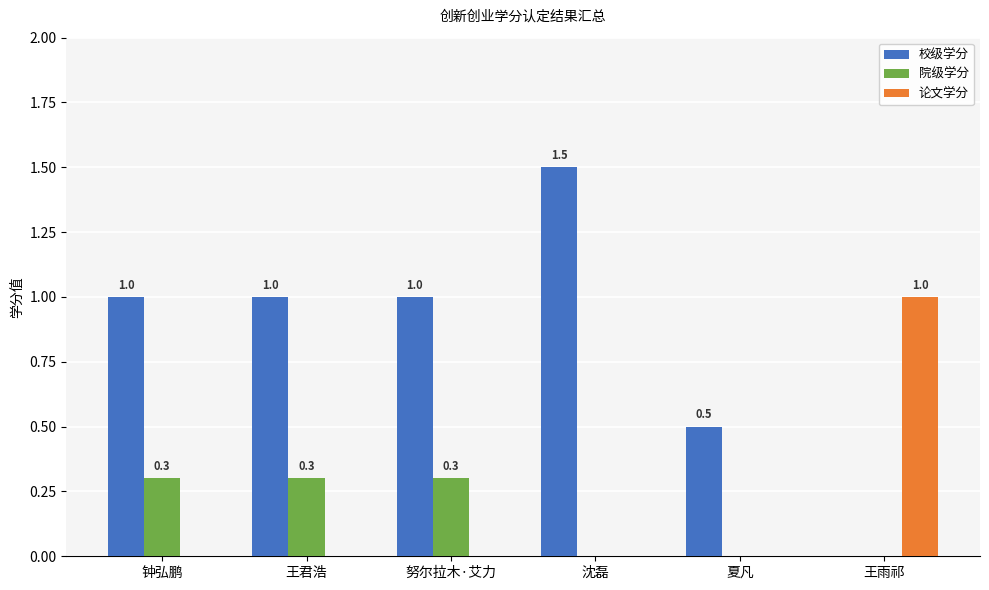

Reading right to left, transcribe all the data shown in this chart.

校级学分: 王雨祁=0.0	夏凡=0.5	沈磊=1.5	努尔拉木·艾力=1.0	王君浩=1.0	钟弘鹏=1.0
院级学分: 王雨祁=0.0	夏凡=0.0	沈磊=0.0	努尔拉木·艾力=0.3	王君浩=0.3	钟弘鹏=0.3
论文学分: 王雨祁=1.0	夏凡=0.0	沈磊=0.0	努尔拉木·艾力=0.0	王君浩=0.0	钟弘鹏=0.0